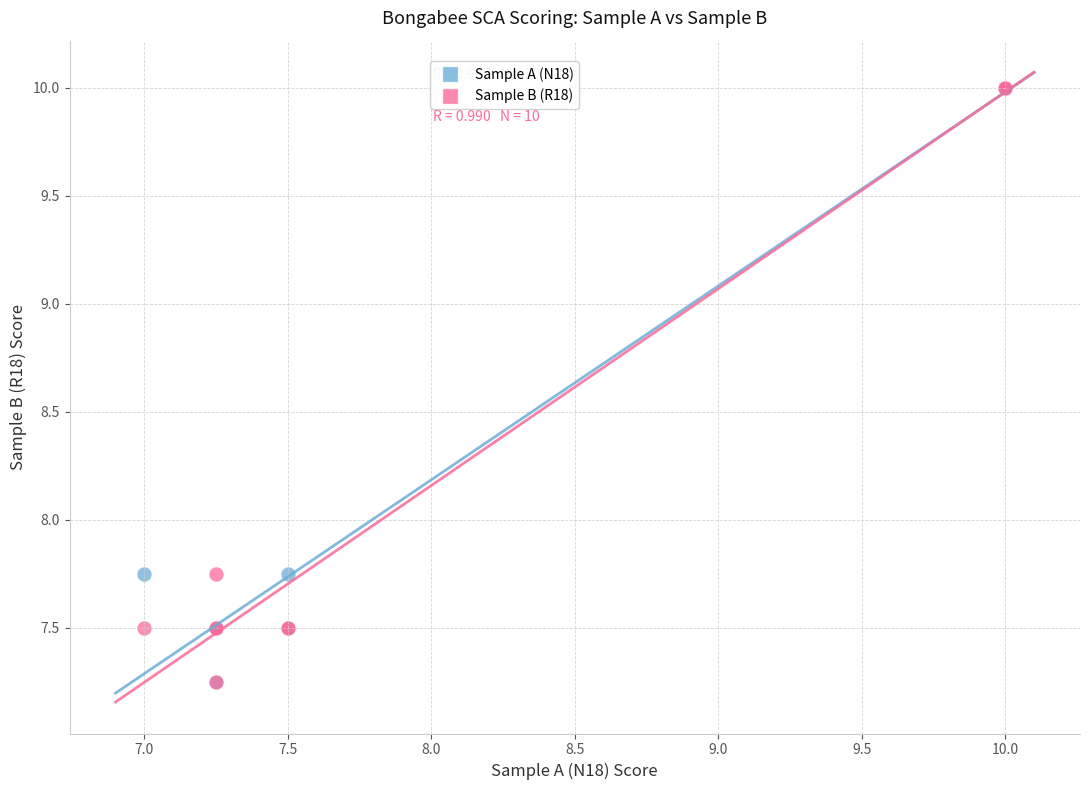

What are all the series names shown in the legend?

Sample A (N18), Sample B (R18)